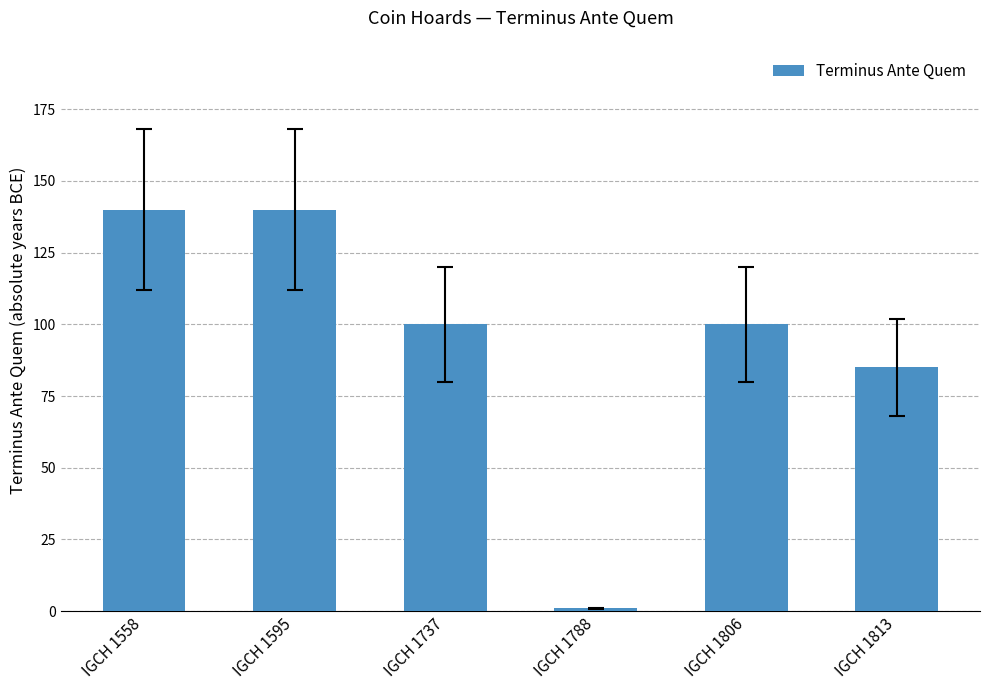

Between IGCH 1806 and IGCH 1813, which is larger?

IGCH 1806